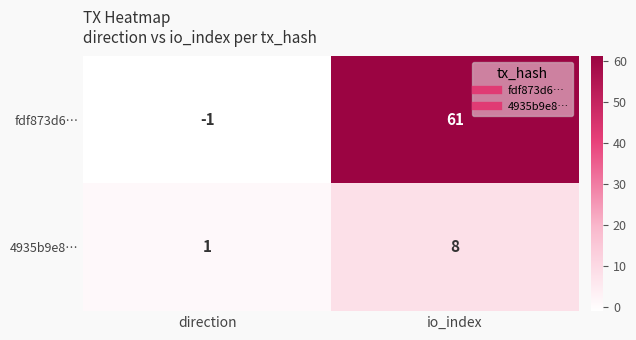

True or false: 4935b9e8… has a value of 1 at direction.

True